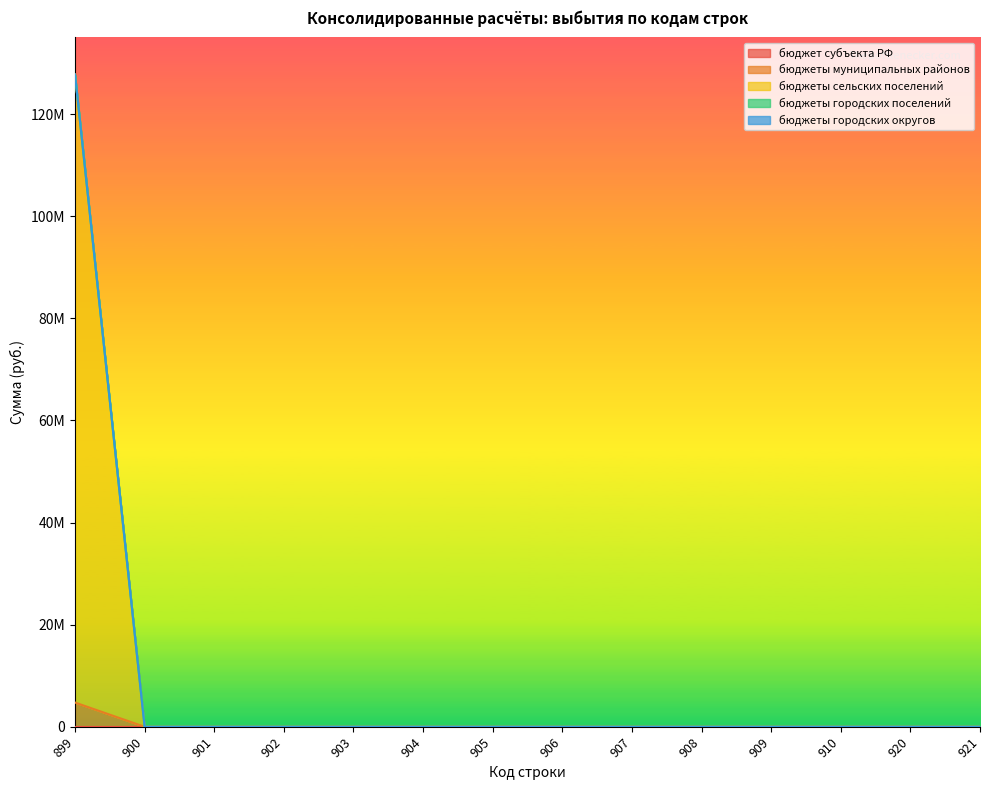

Which series changed the most between 905 and 906?

бюджет субъекта РФ